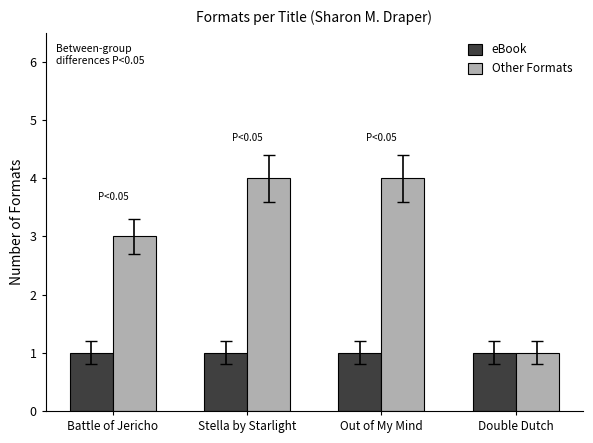

Does the chart contain any negative values?

No